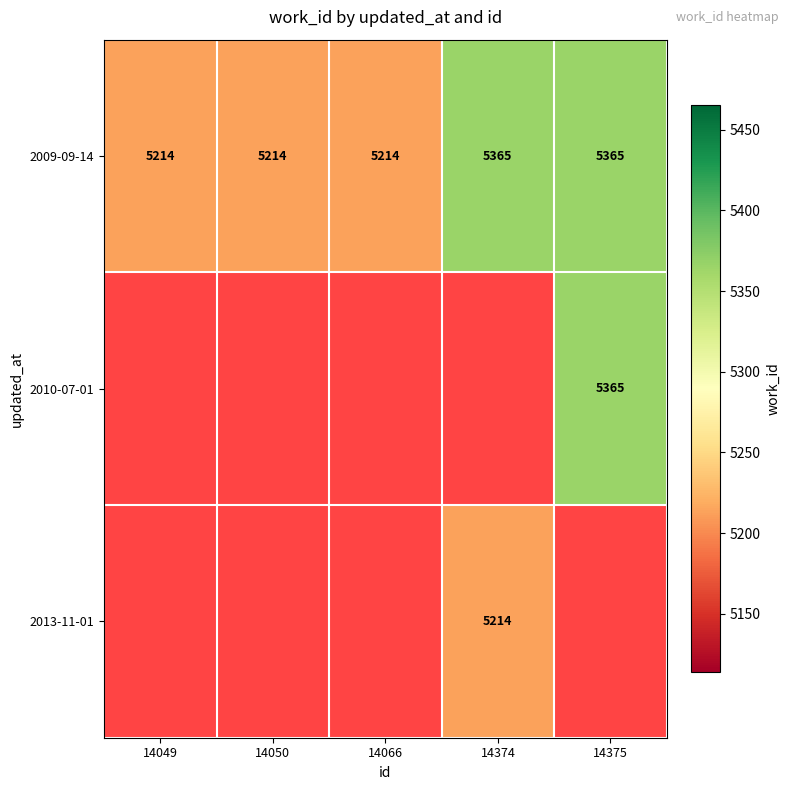

How many 2009-09-14 values are between 5214 and 5365?

5